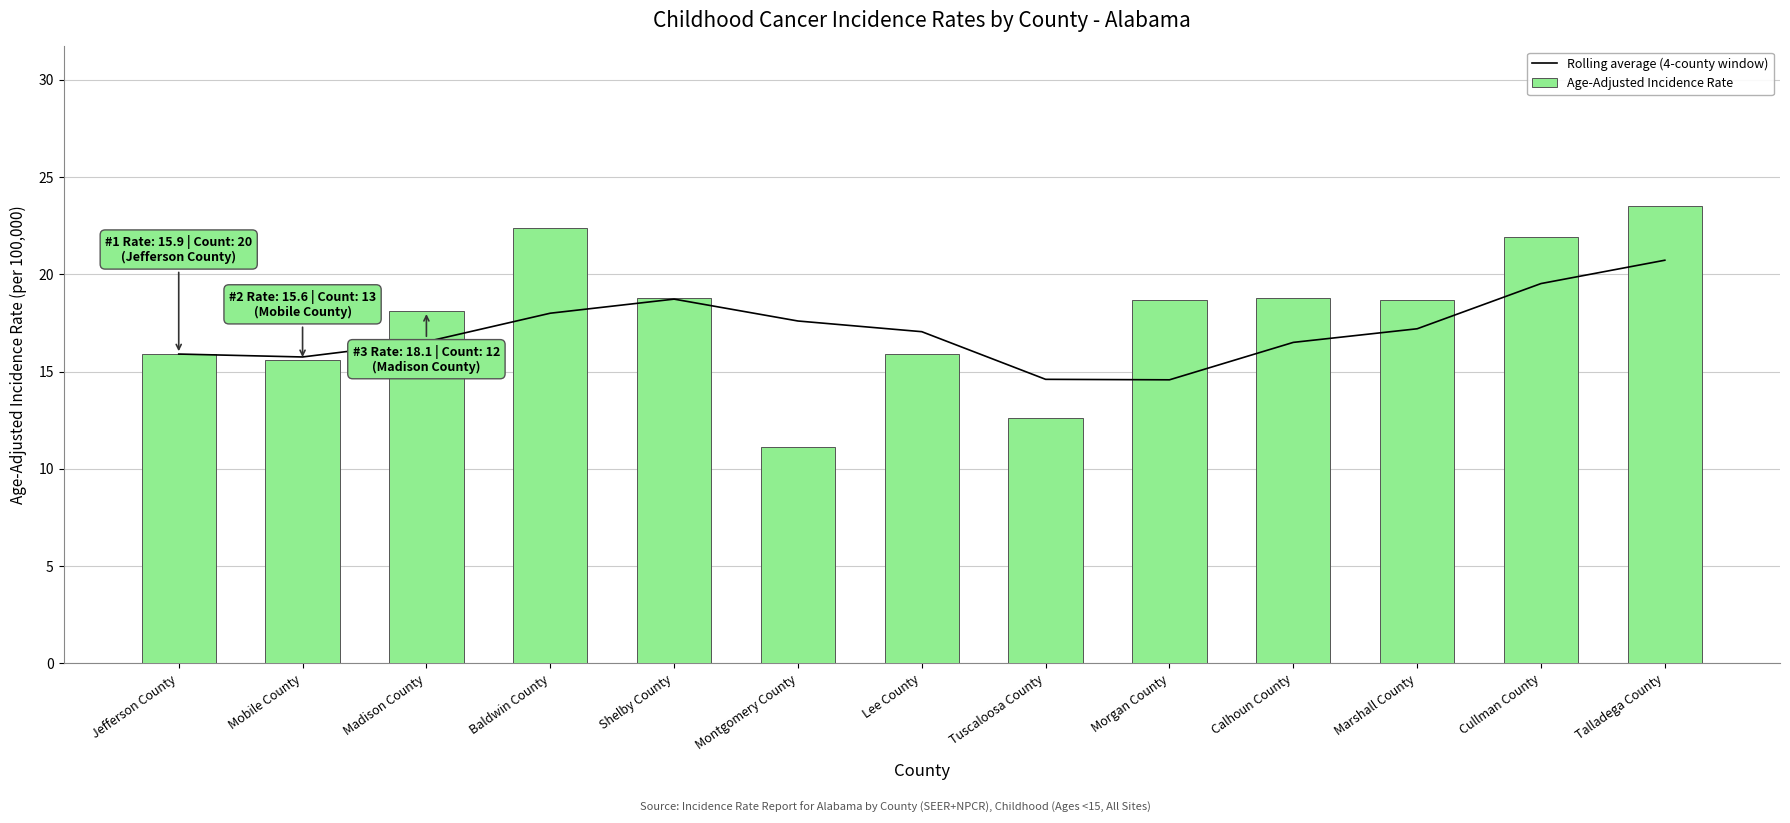

Read the Rolling average (4-county window) value at Morgan County.

14.6